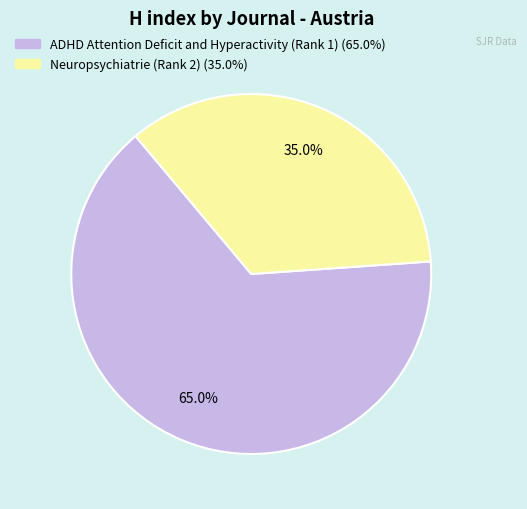

To the nearest percent, what portion does ADHD Attention Deficit and Hyperactivity (Rank 1) represent?

65%